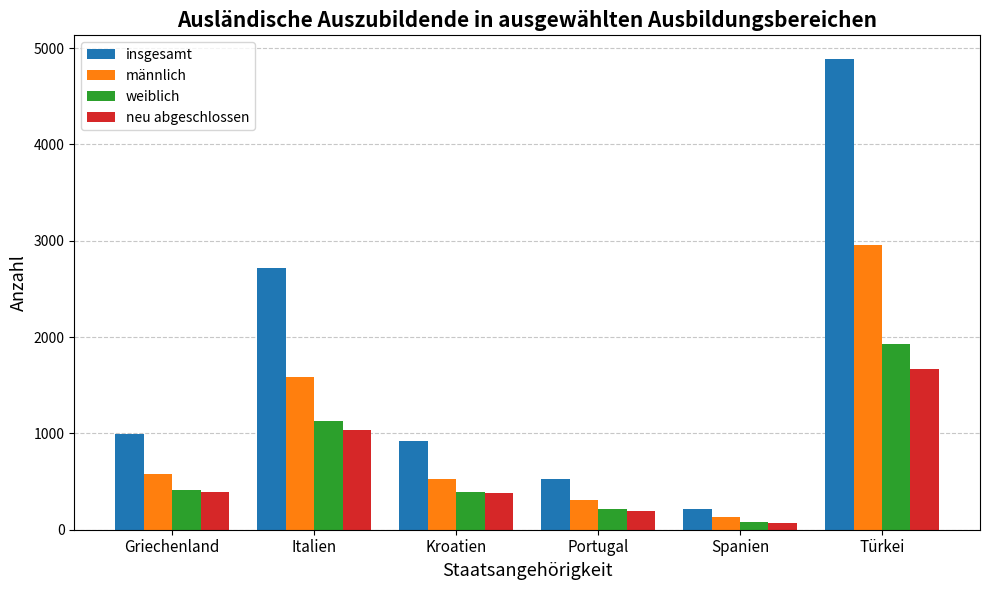

Which series has the largest range (max minus min)?

insgesamt